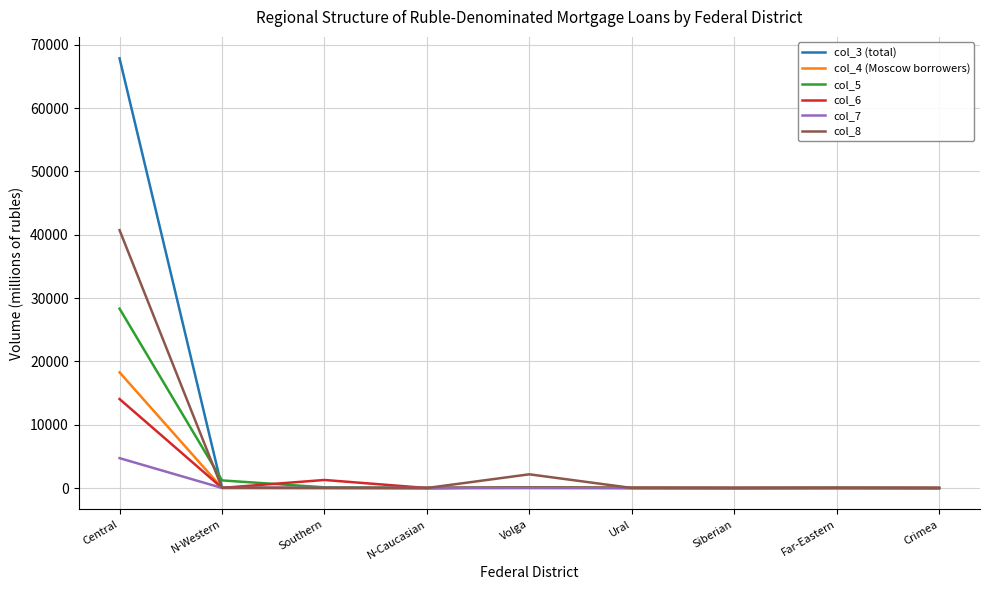

What is the total value across all series at Volga?

2476